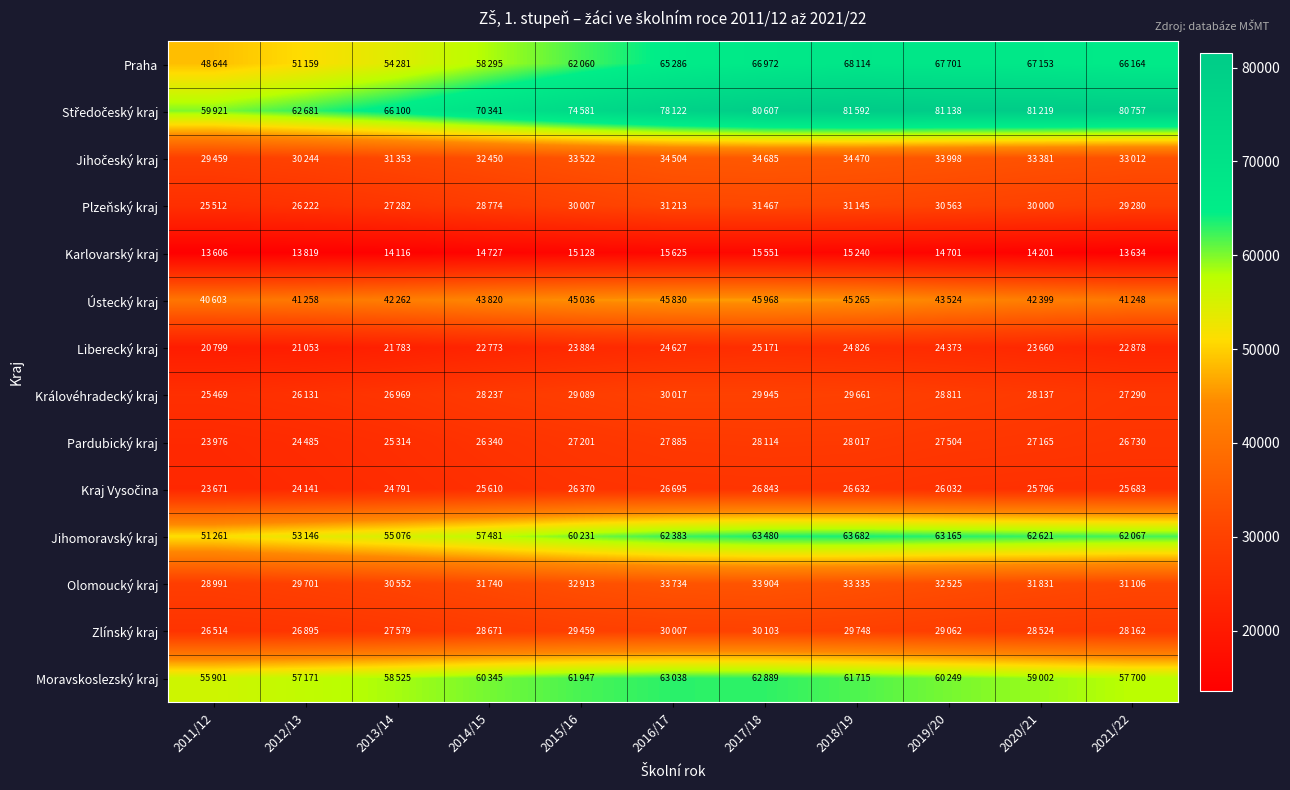

Count the number of categories in the chart.

11